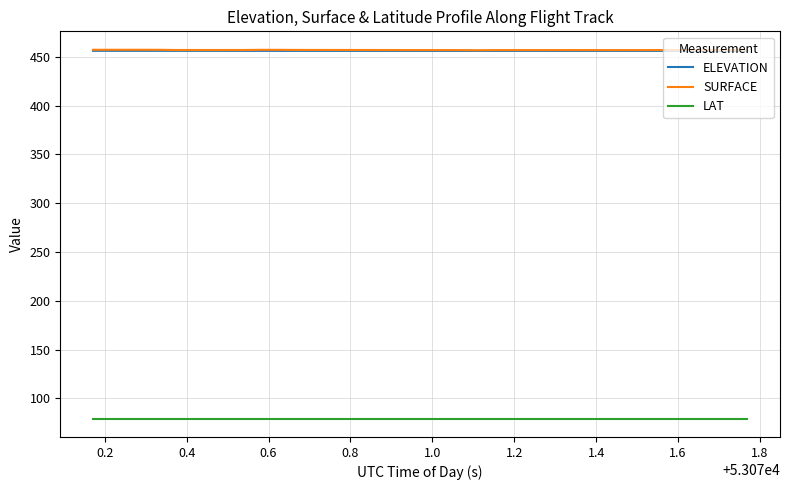

Which series has the largest range (max minus min)?

SURFACE